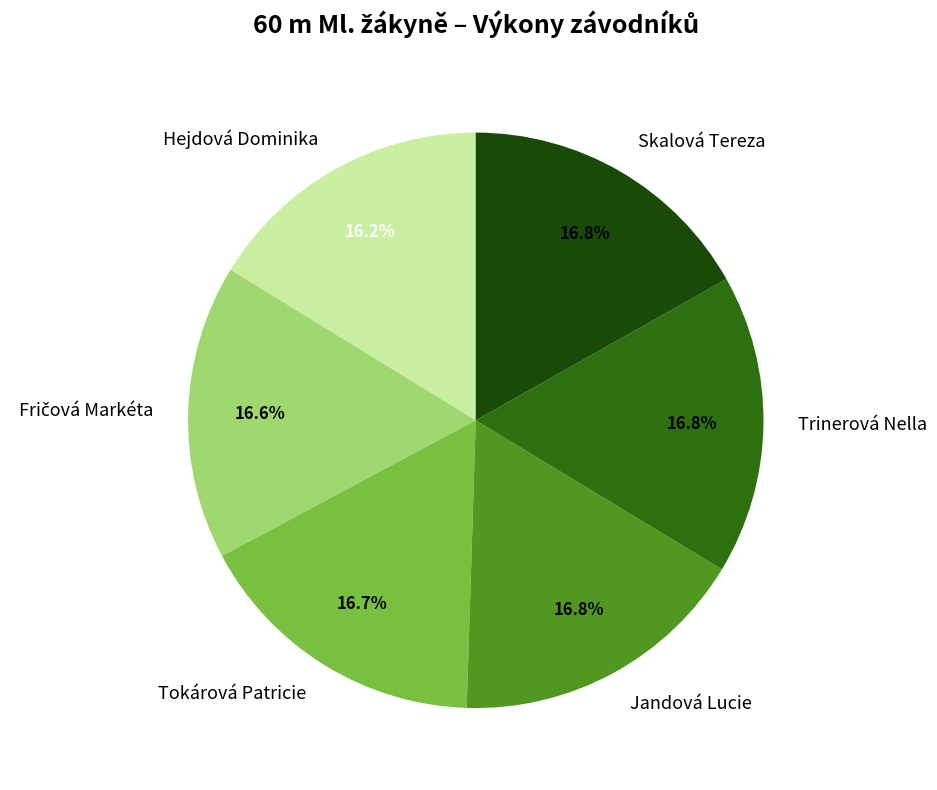

What percentage is NOT represented by Tokárová Patricie?

83.3%